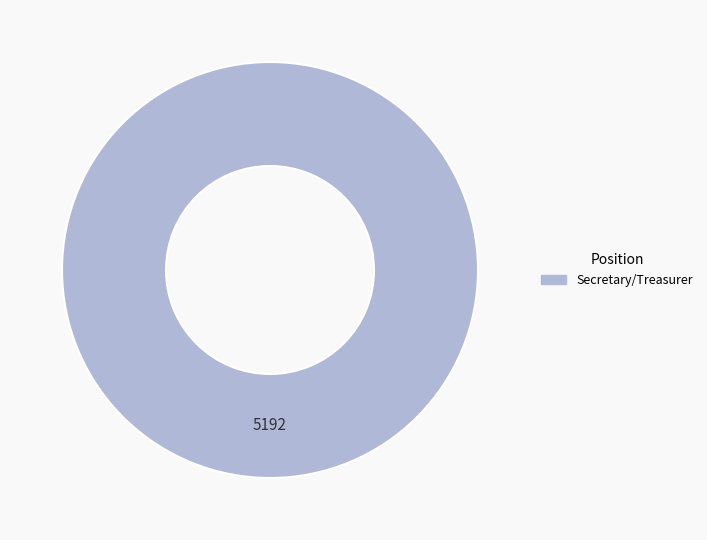

Is there a majority slice in this chart?

Yes